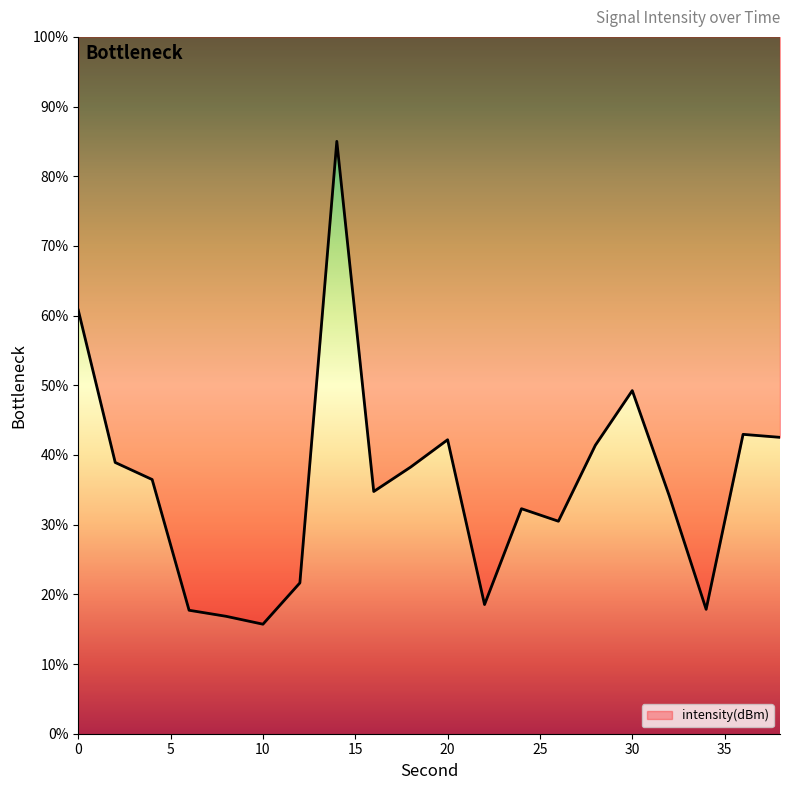

Does the chart have visible grid lines?

No